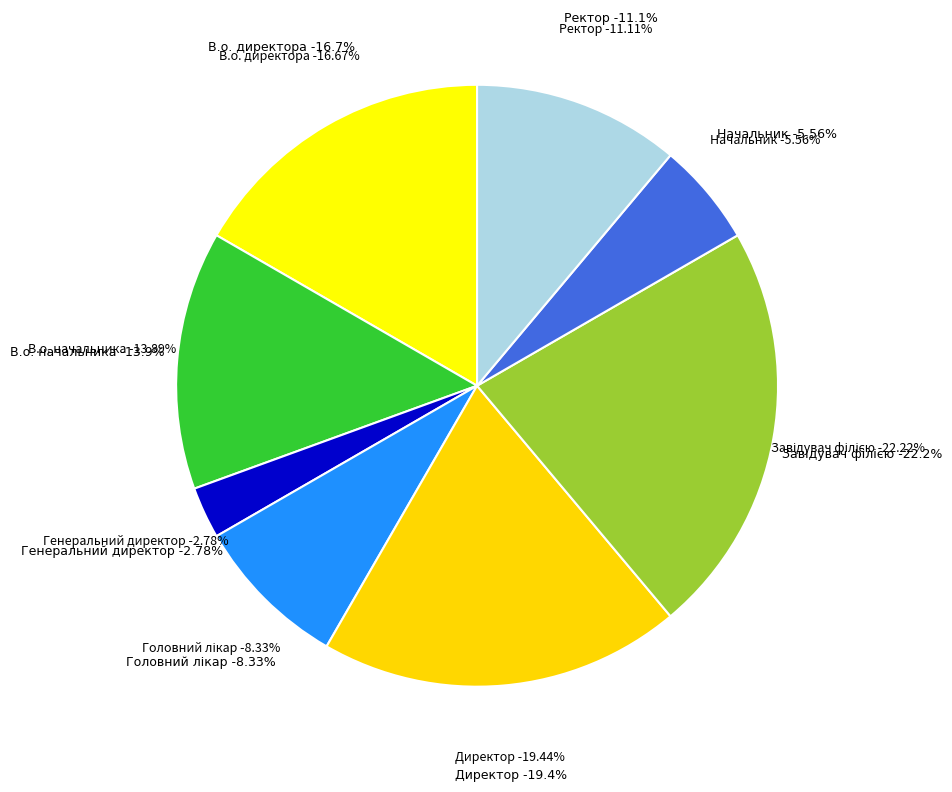

Does Головний лікар represent more than half of the total?

No